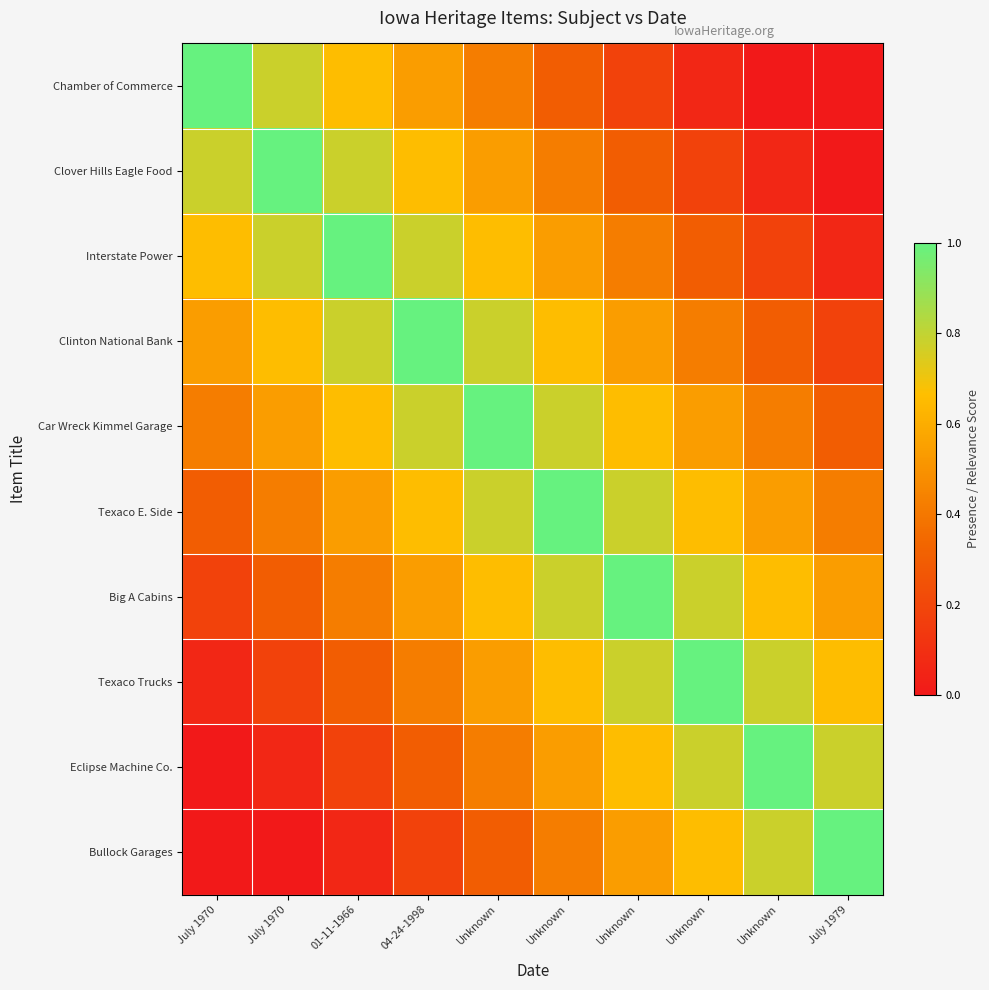

How many categories are shown in the chart?

10